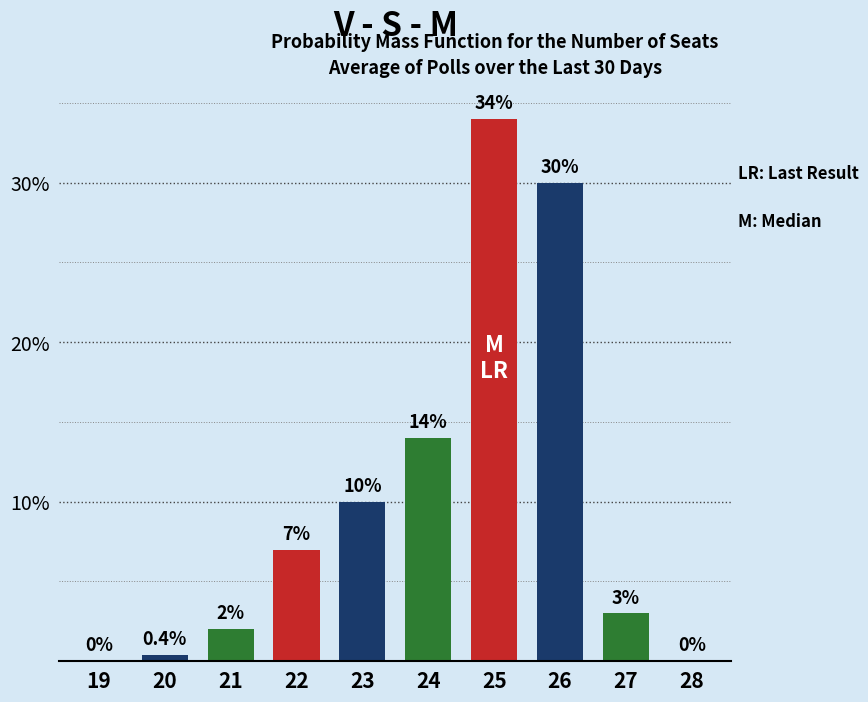

Reading right to left, list all the values displayed in this chart.

28=0.0	27=3.0	26=30.0	25=34.0	24=14.0	23=10.0	22=7.0	21=2.0	20=0.4	19=0.0